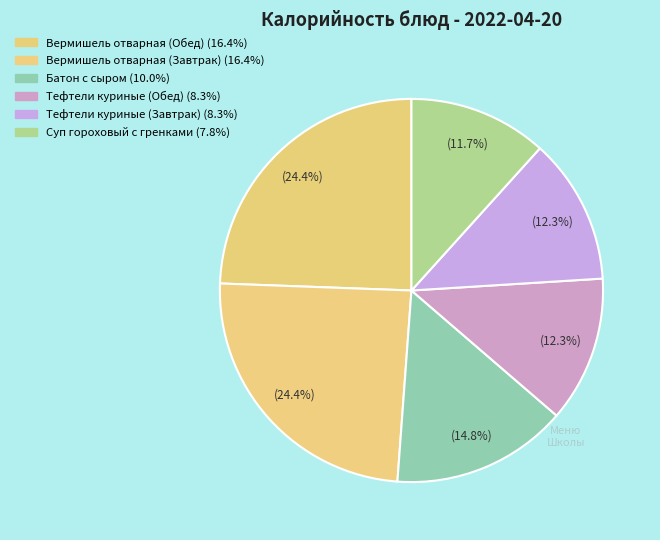

How many segments does this pie chart have?

6